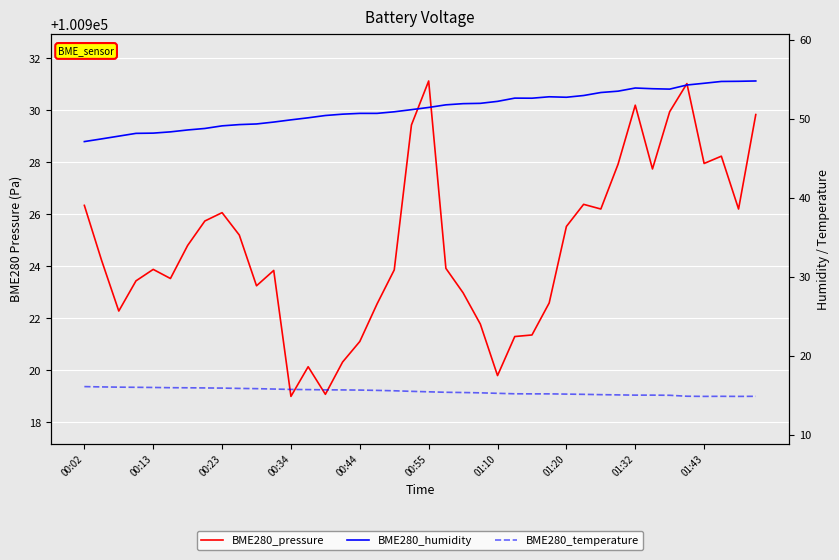

Between 31 and 10, which is larger?

31